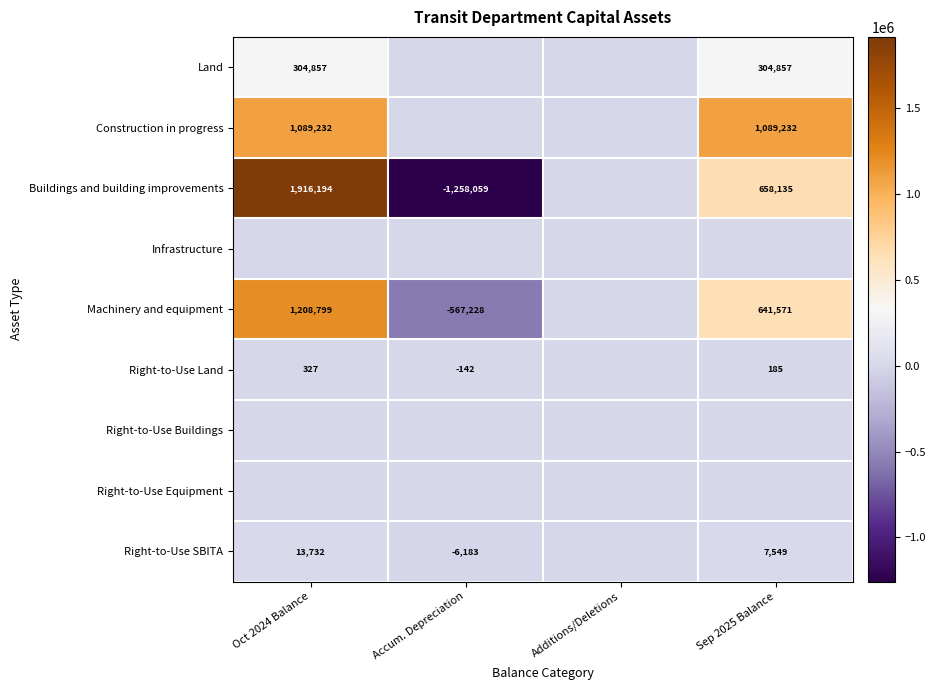

Which category has the highest value across all series?

Oct 2024 Balance